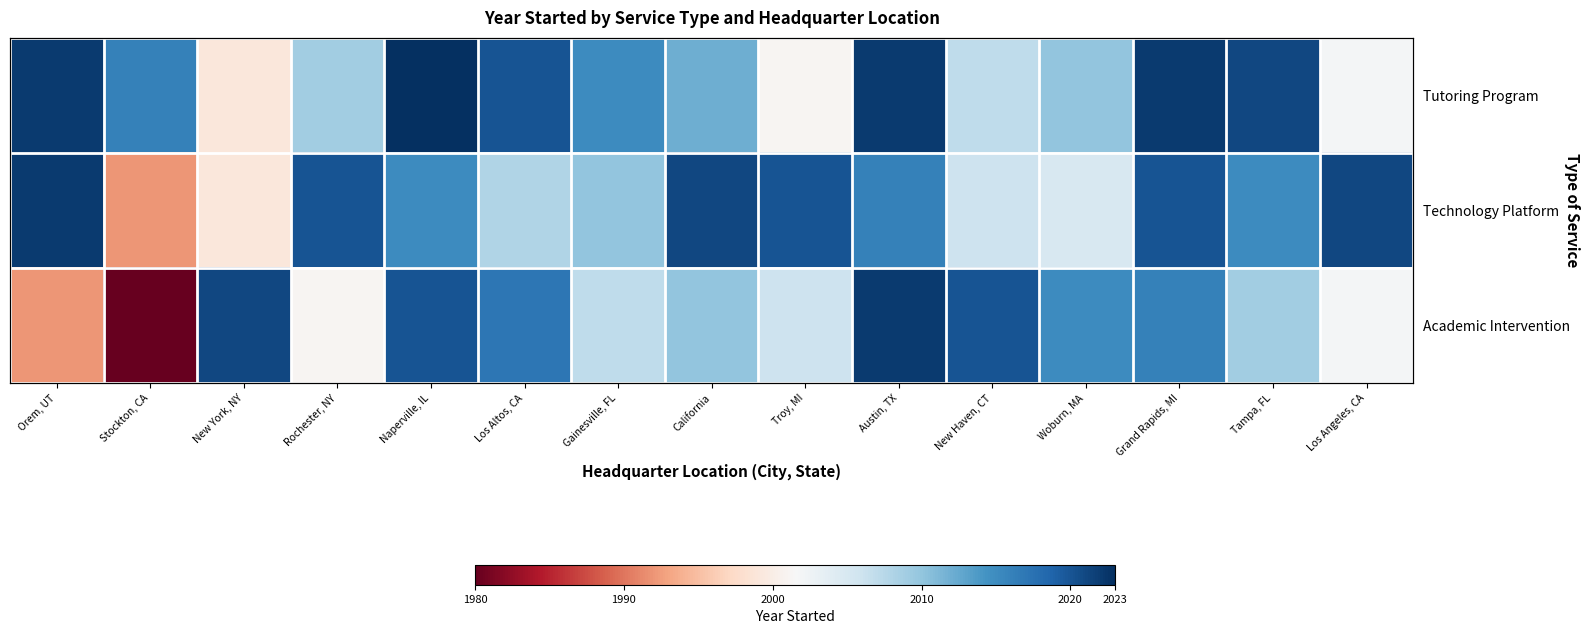

Rank the series by their maximum value, from lowest to highest.

Technology Platform, Academic Intervention, Tutoring Program